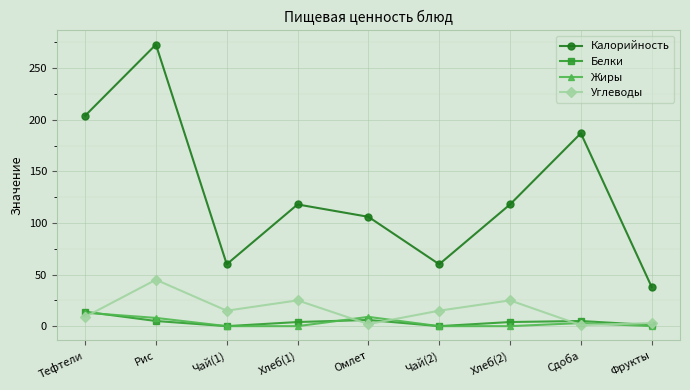

How many data points in Жиры are above 0?

4